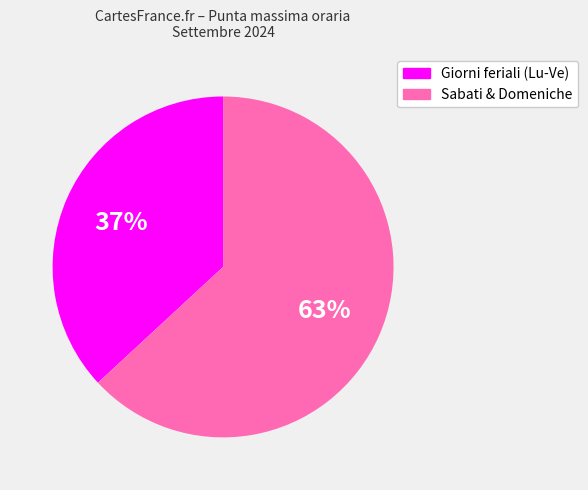

To the nearest percent, what is the difference between the largest and smallest slice percentages?

26%